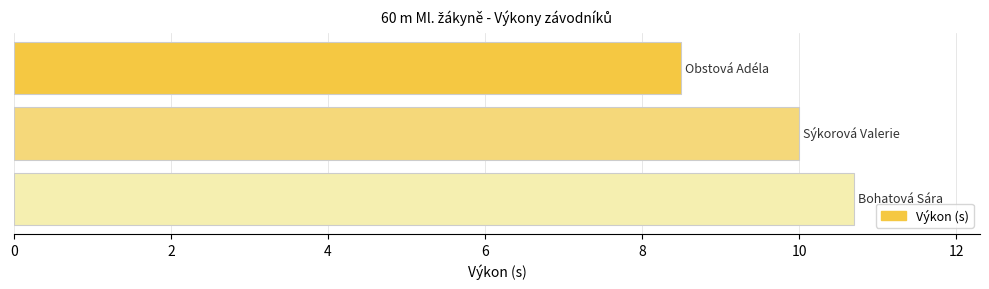

What is the value of the 1st bar from the top?

8.5